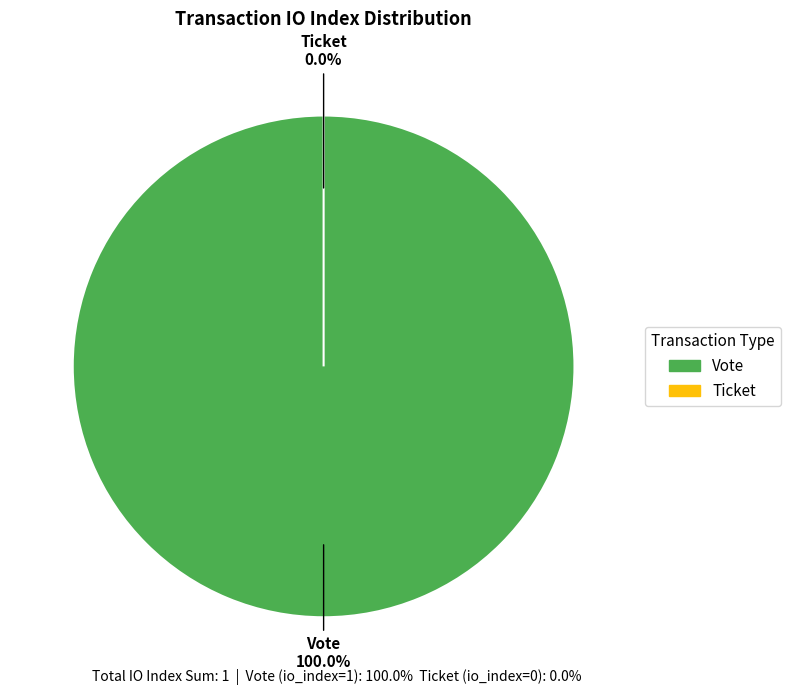

How many slices are in this pie chart?

2